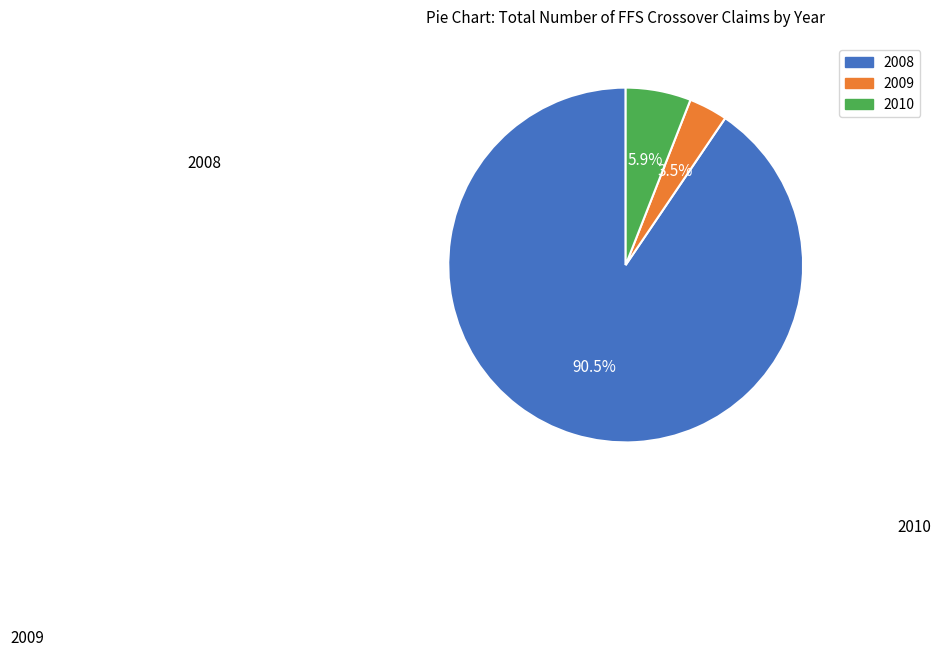

Is it true that 2010 is 6% of the pie?

True